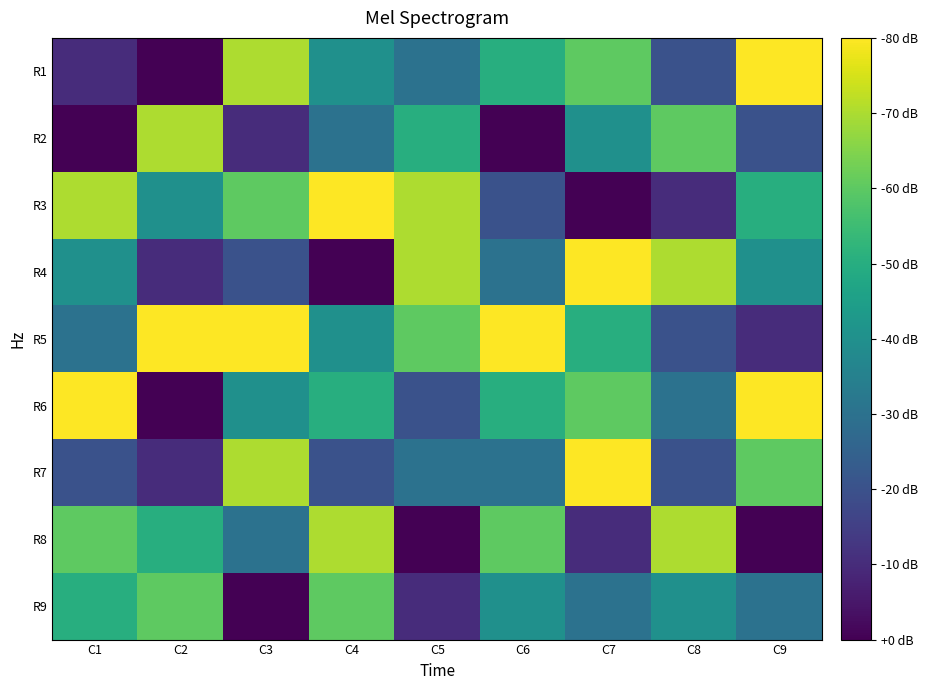

Count the number of categories in the chart.

9